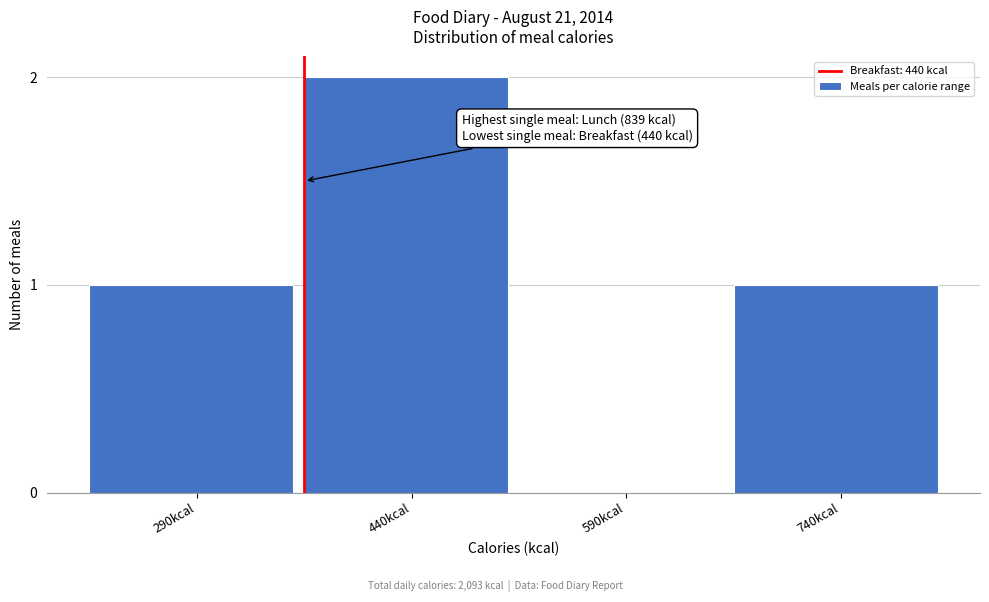

Reading right to left, extract all data points from this chart.

740kcal=1	590kcal=0	440kcal=2	290kcal=1